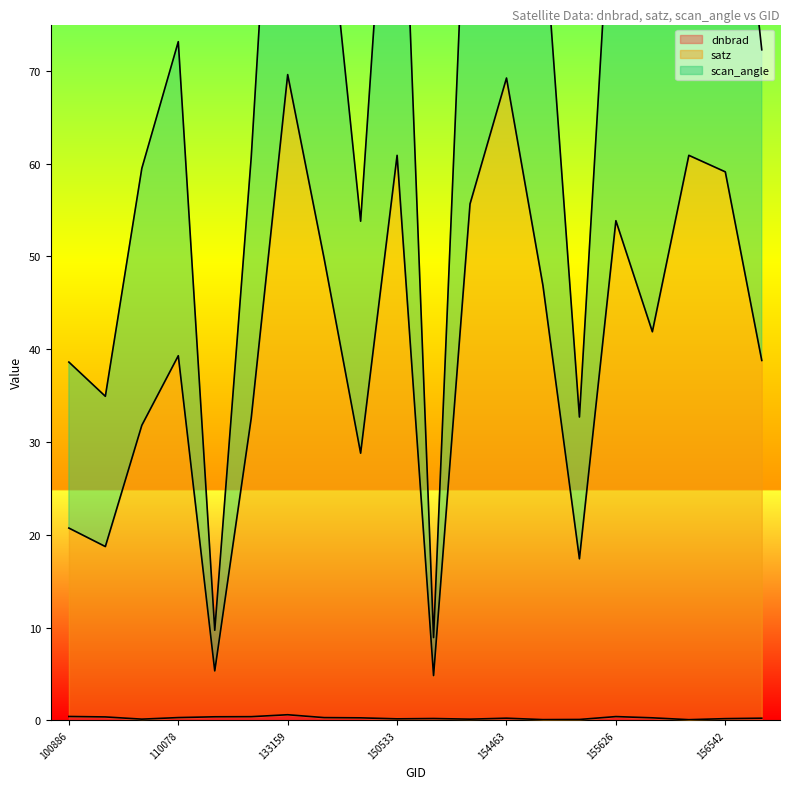

Where is satz nearest to the value 37?

156725